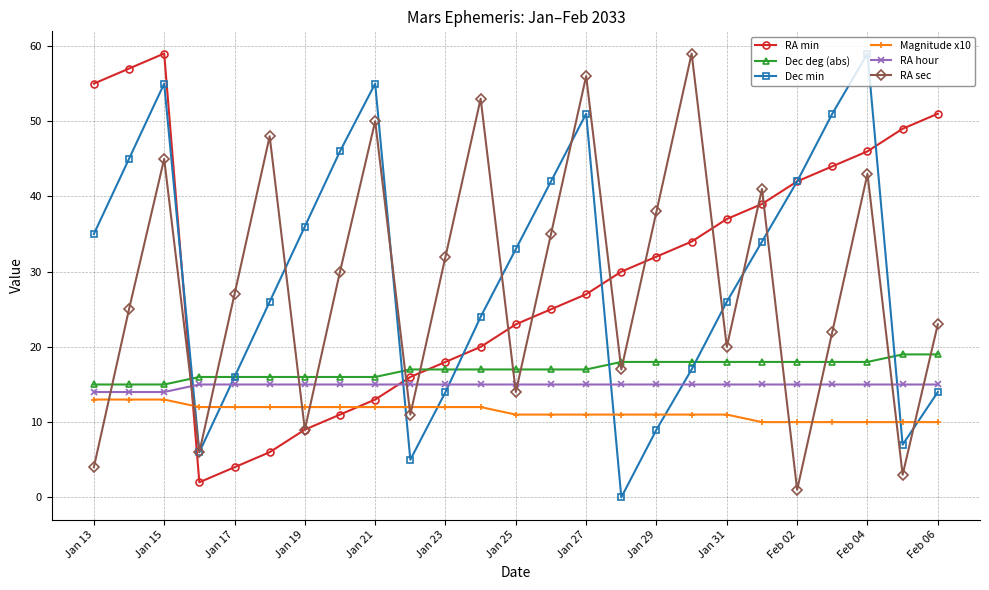

How many interior local valleys does the RA sec series have?

8